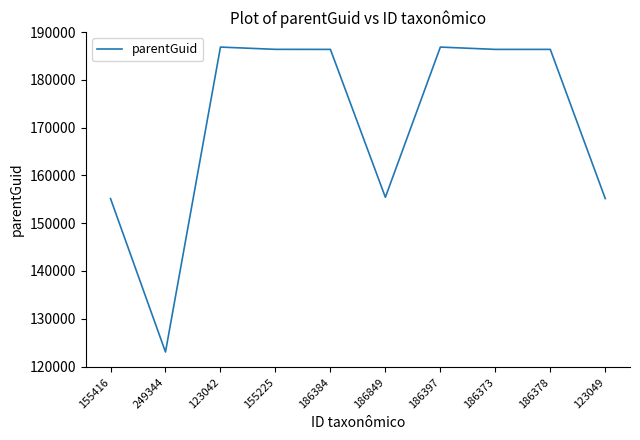

What is the ratio of the value at 249344 to the value at 155225?

0.7